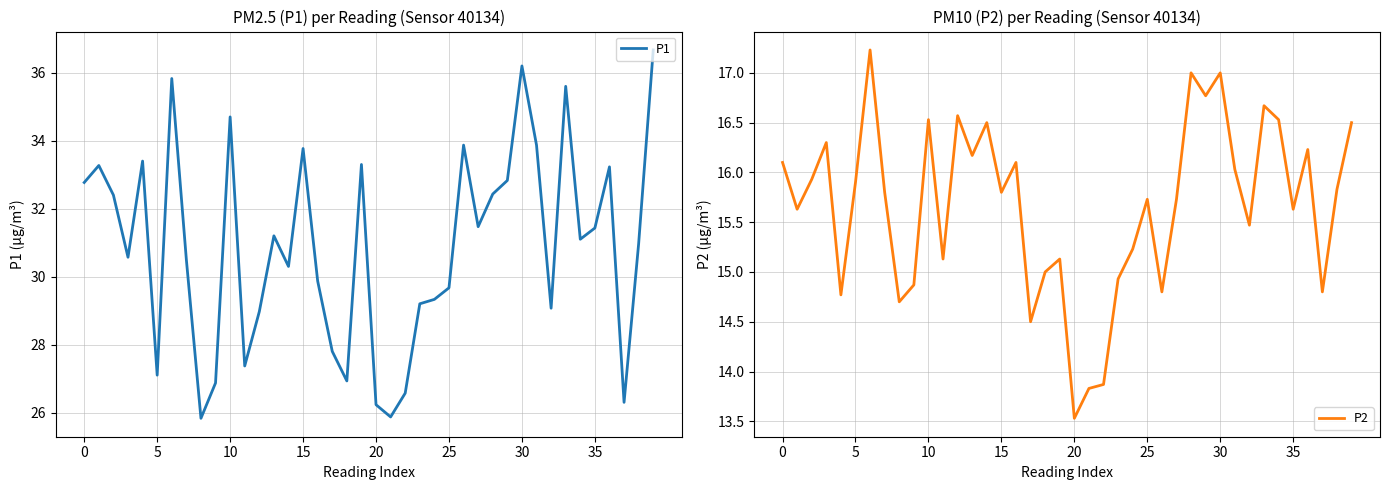

Rank the series by their maximum value, from highest to lowest.

P1, P2